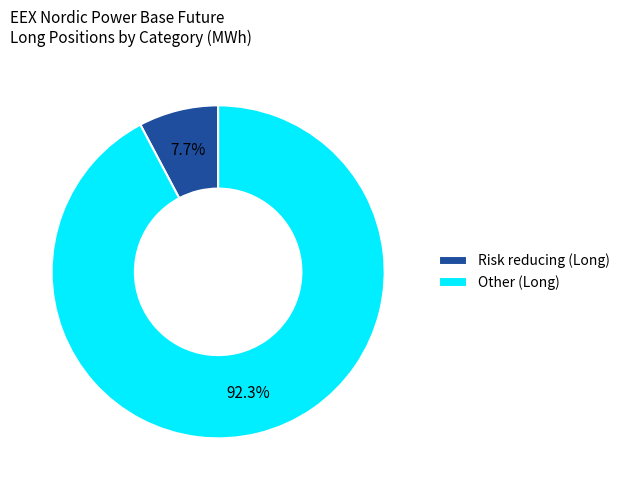

Between Other (Long) and Risk reducing (Long), which is larger?

Other (Long)